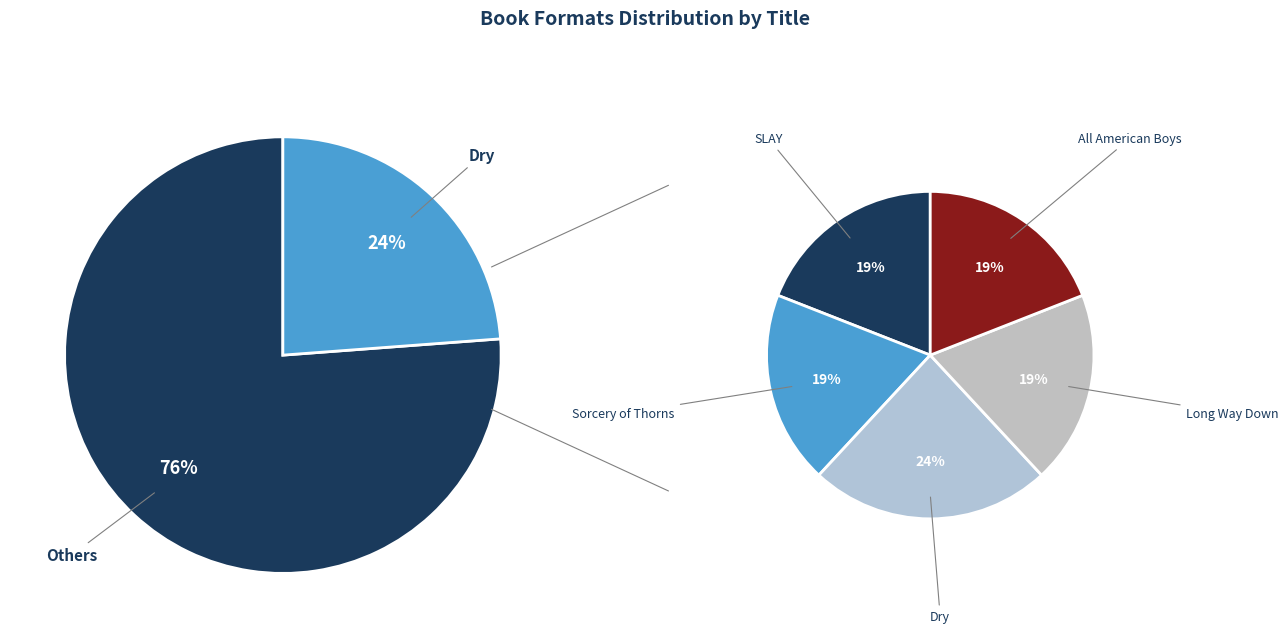

True or false: SLAY accounts for 19% of the total.

True